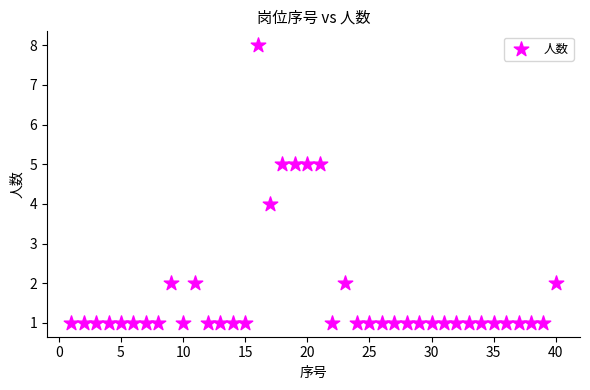

What is the range of X values (max minus min)?

39